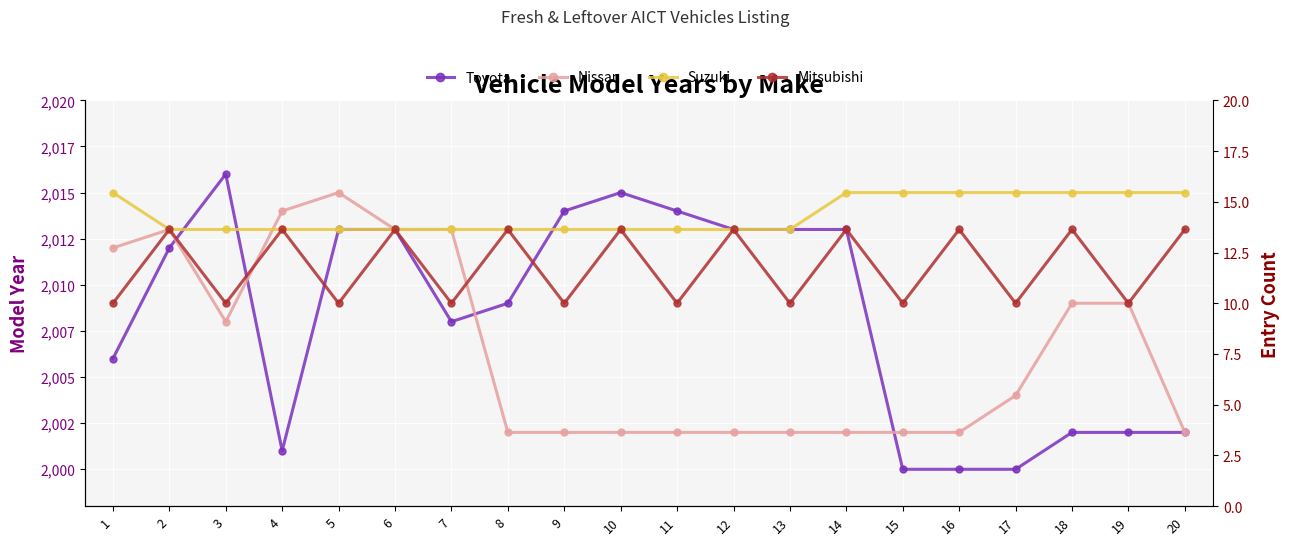

What is the difference between the maximum and second lowest values in the Mitsubishi series?

4